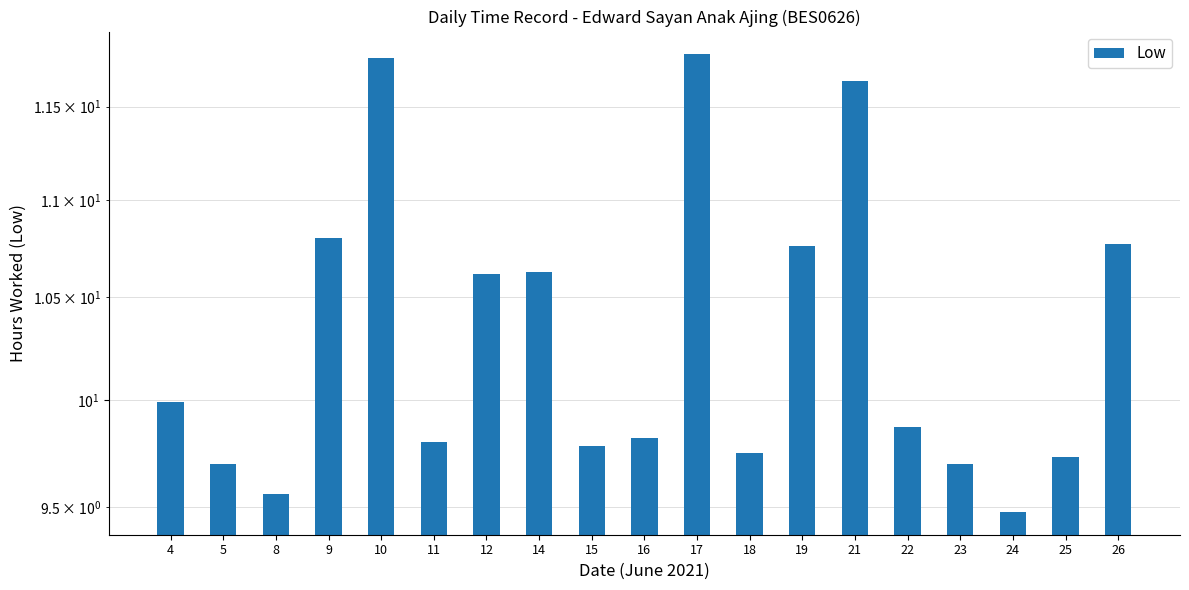

How many bars are there in total?

19